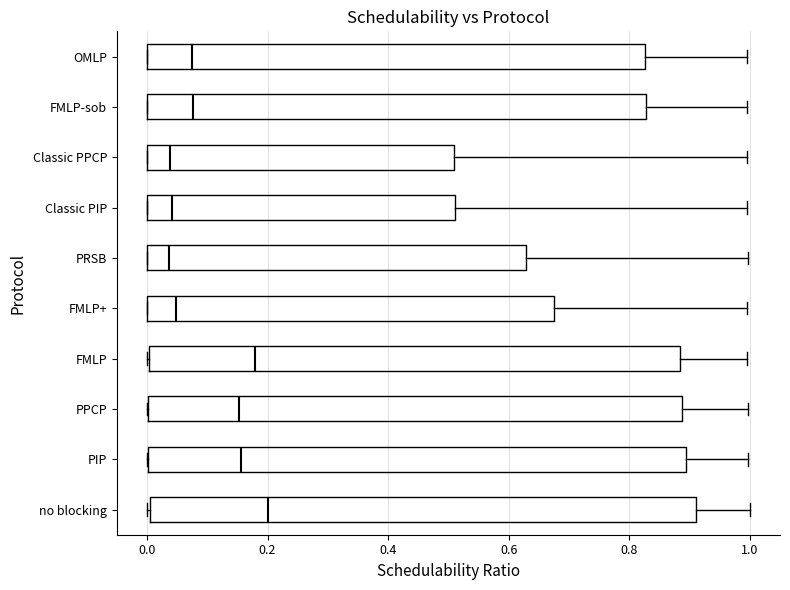

Reading bottom to top, transcribe this box plot: for each box, give where its median line is, the range the box spans, and where its two whiskers end, as read against the x-axis. The values are not printed on the chart, so give them approximately, as read against the axis.

no blocking: median 0.20, box 0.00 to 0.92, whiskers 0.00 to 1.00
PIP: median 0.16, box 0.00 to 0.90, whiskers 0.00 to 1.00
PPCP: median 0.16, box 0.00 to 0.88, whiskers 0.00 to 1.00
FMLP: median 0.18, box 0.00 to 0.88, whiskers 0.00 to 1.00
FMLP+: median 0.04, box 0.00 to 0.68, whiskers 0.00 to 1.00
PRSB: median 0.04, box 0.00 to 0.62, whiskers 0.00 to 1.00
Classic PIP: median 0.04, box 0.00 to 0.52, whiskers 0.00 to 1.00
Classic PPCP: median 0.04, box 0.00 to 0.50, whiskers 0.00 to 1.00
FMLP-sob: median 0.08, box 0.00 to 0.82, whiskers 0.00 to 1.00
OMLP: median 0.08, box 0.00 to 0.82, whiskers 0.00 to 1.00